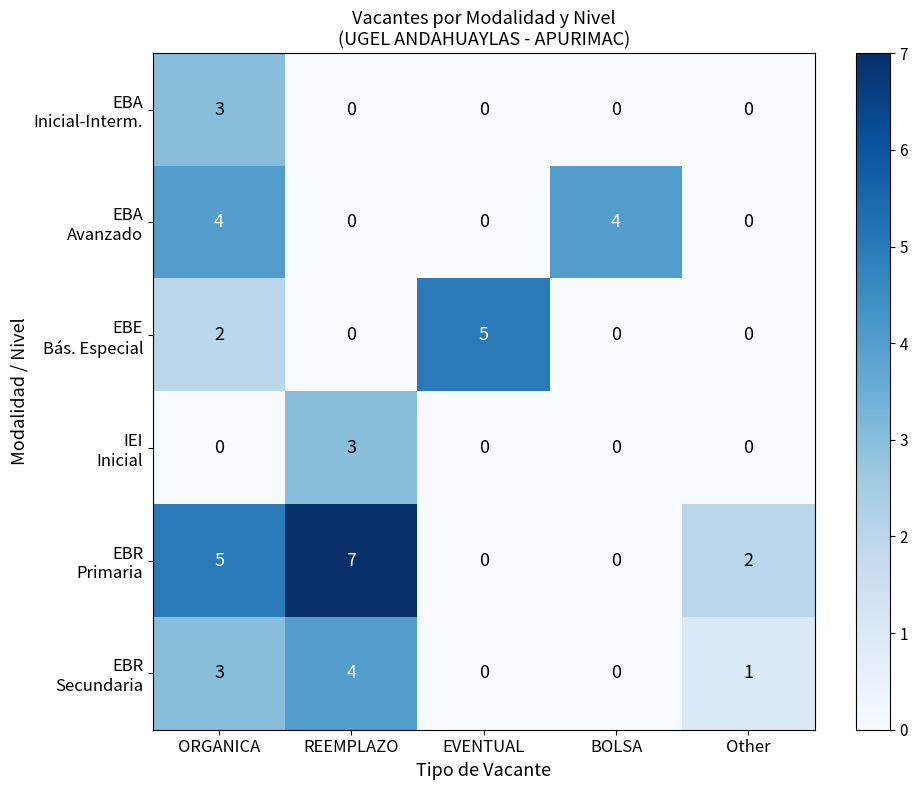

At which category is the sum across all series the highest?

ORGANICA